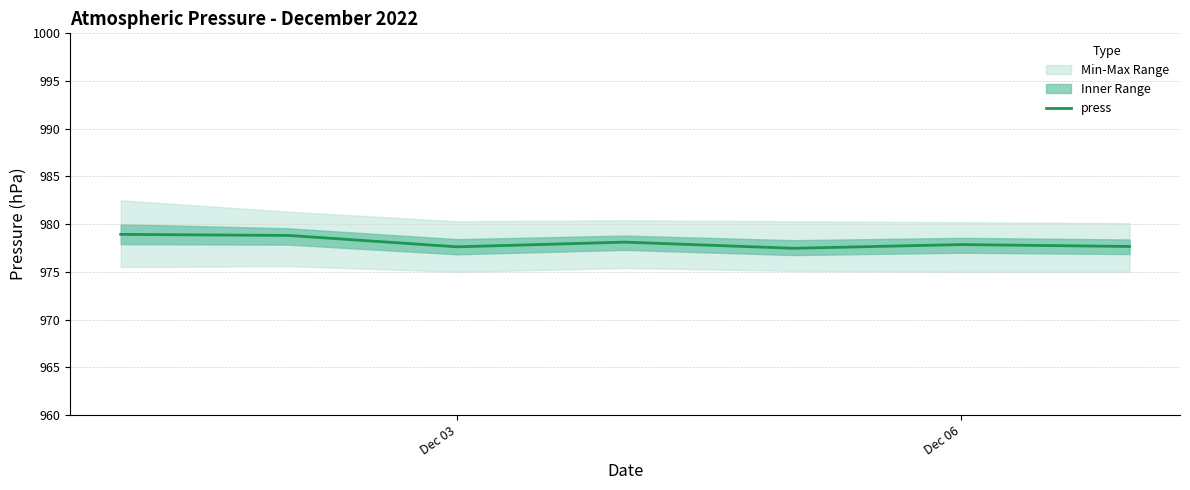

Does the chart display data point markers on the line(s)?

No